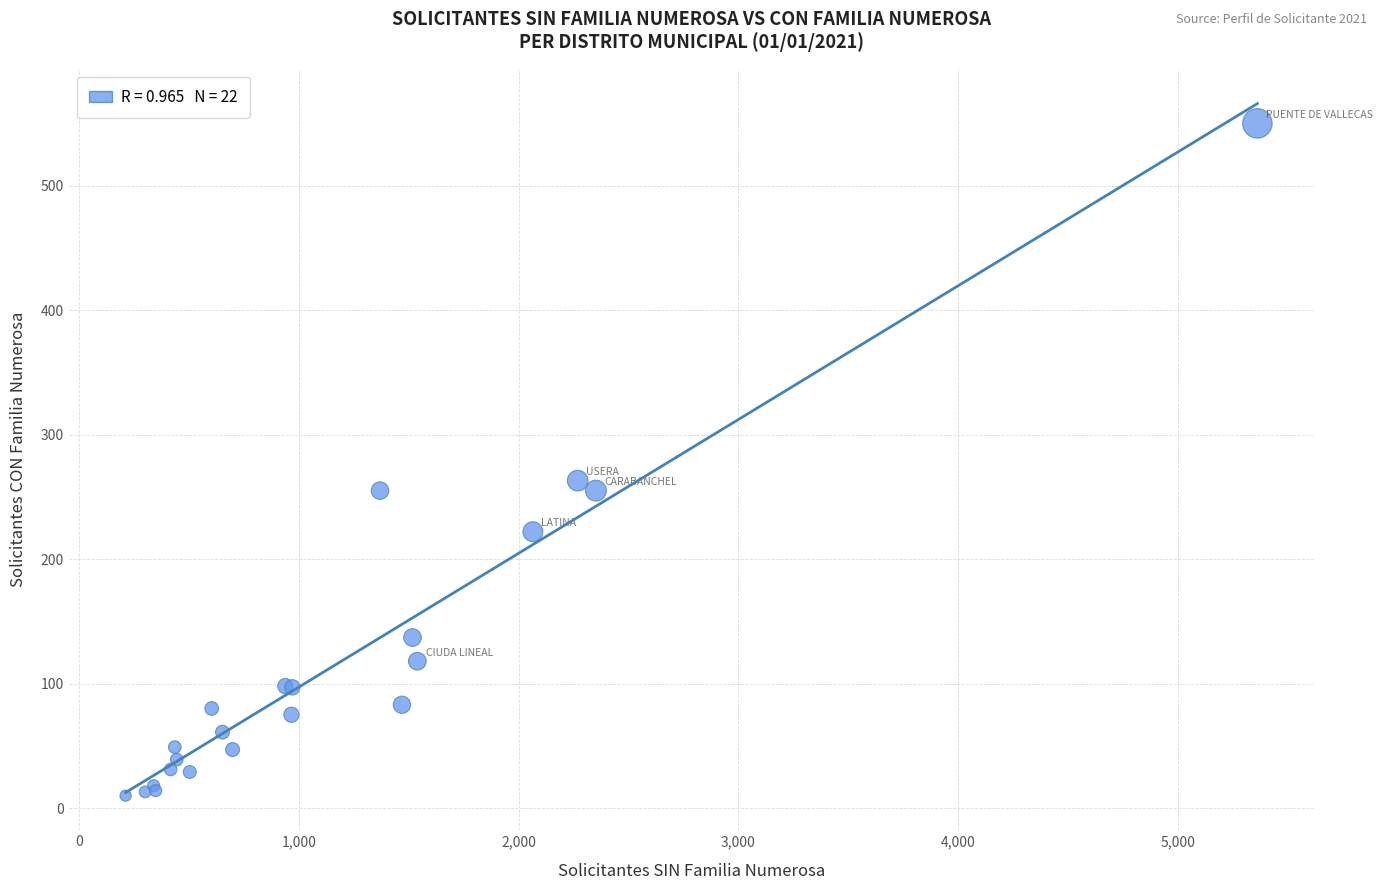

What Y value in the scatter plot is closest to 280?

263